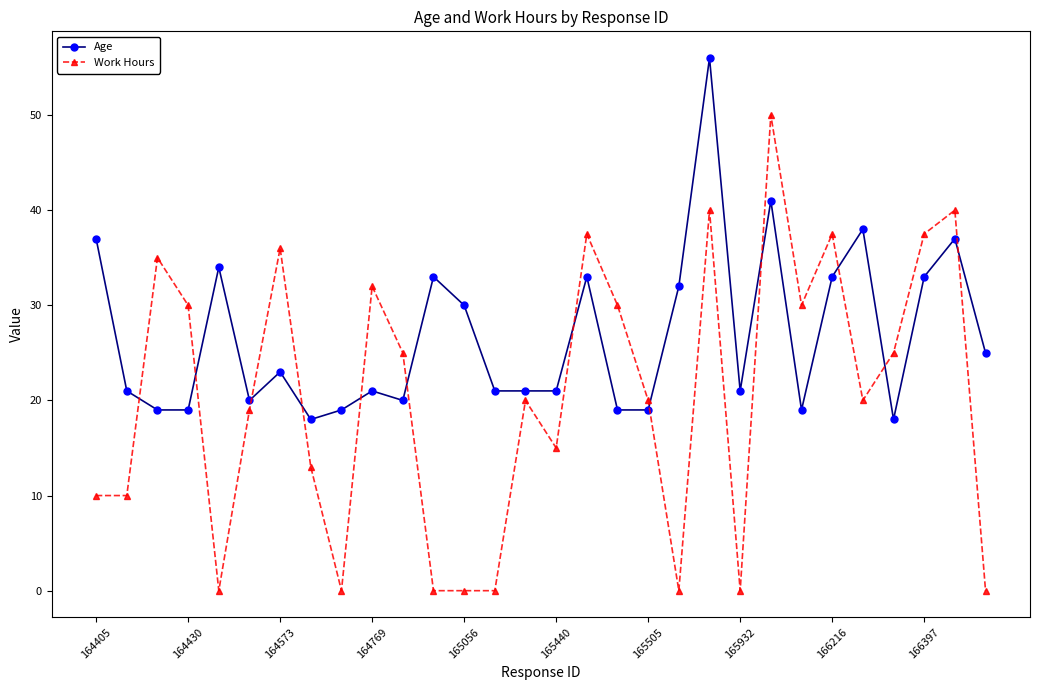

Rank the series by their maximum value, from highest to lowest.

Age, Work Hours